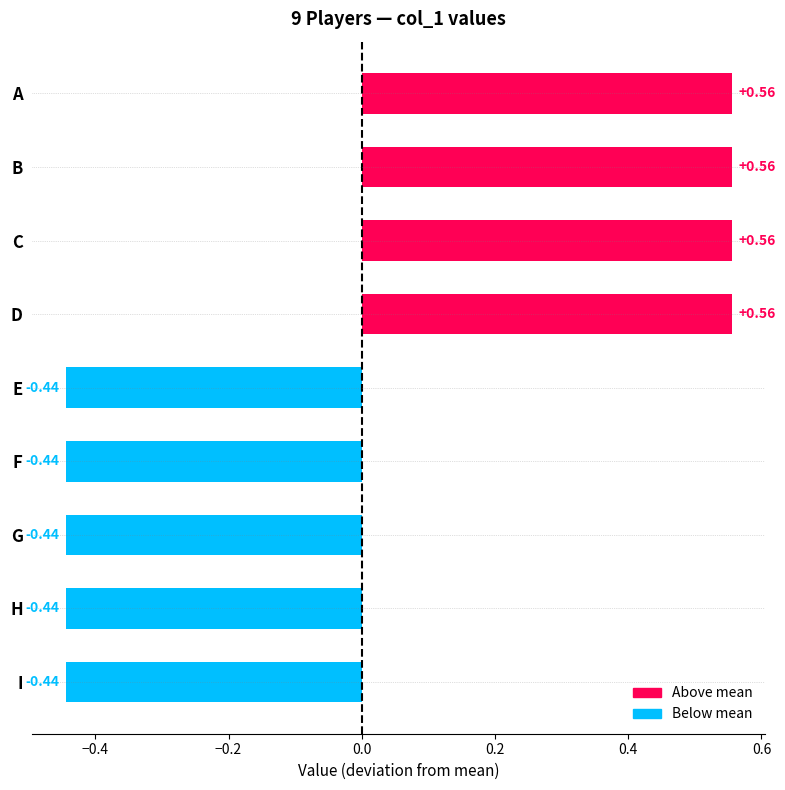

What is the difference between the maximum and minimum values?

1.0